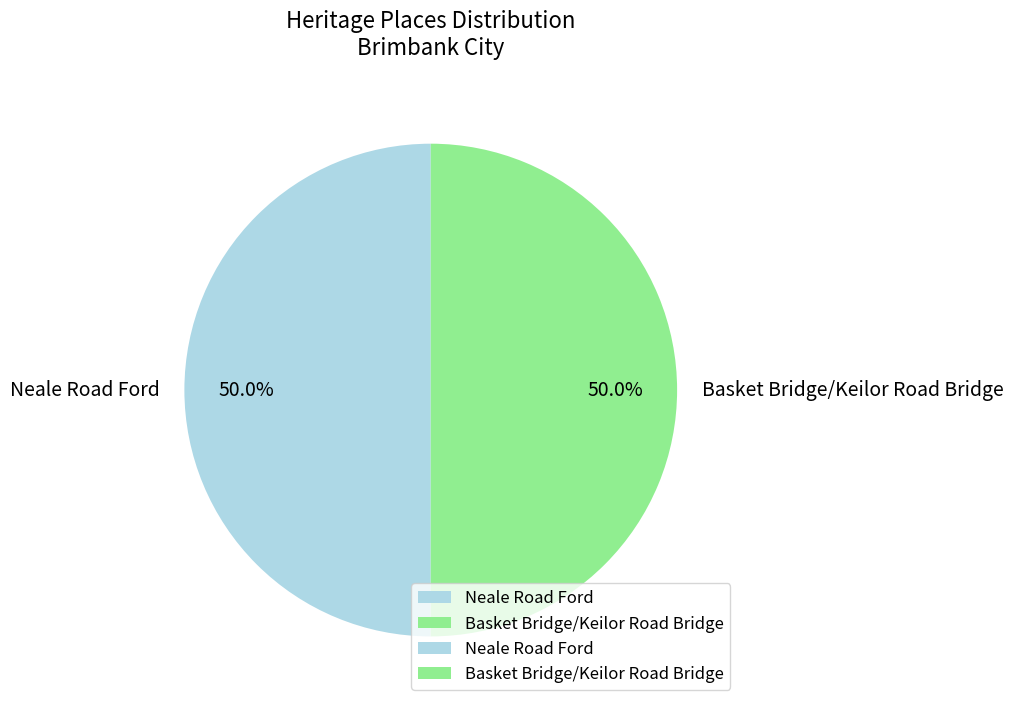

What is the ratio of the value at Neale Road Ford to the value at Basket Bridge/Keilor Road Bridge?

1.0